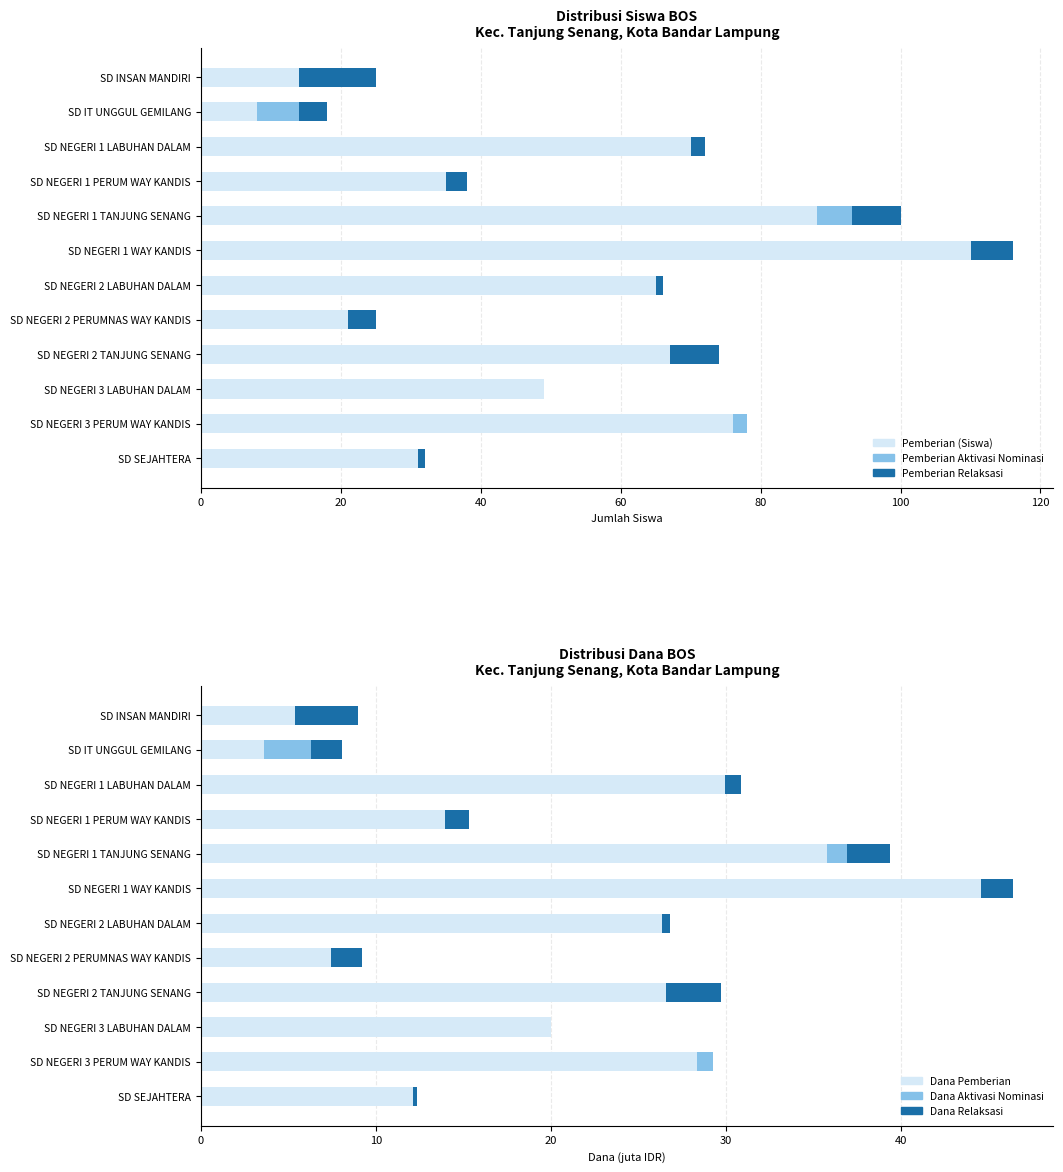

How many categories are shown in the chart?

12